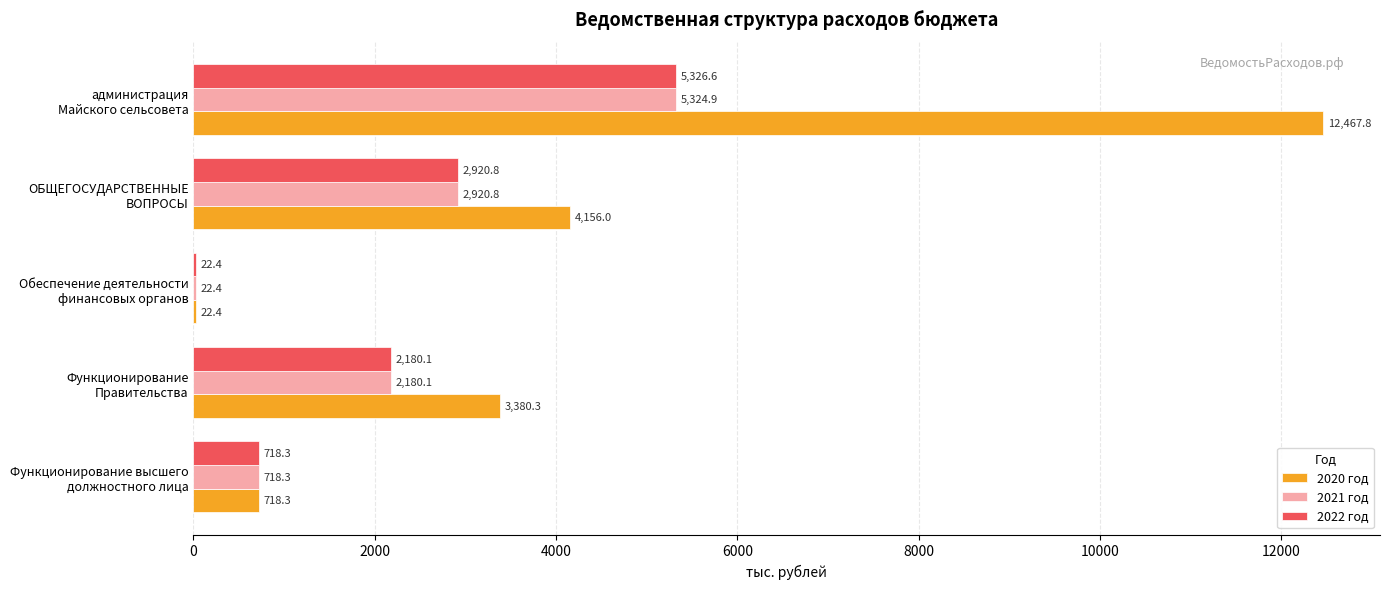

What is the highest value of the 2022 год series?

5326.6